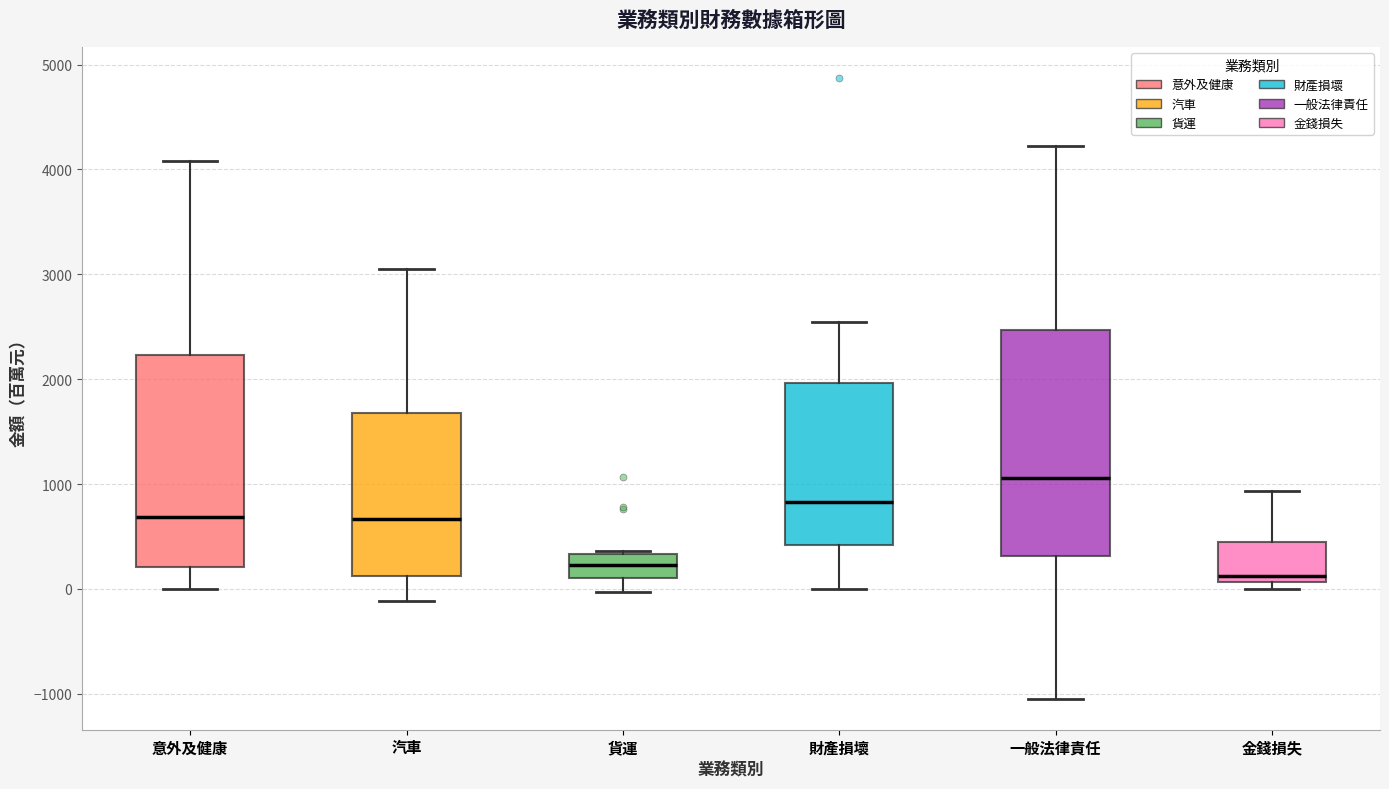

Which box's median line is the highest?

一般法律責任